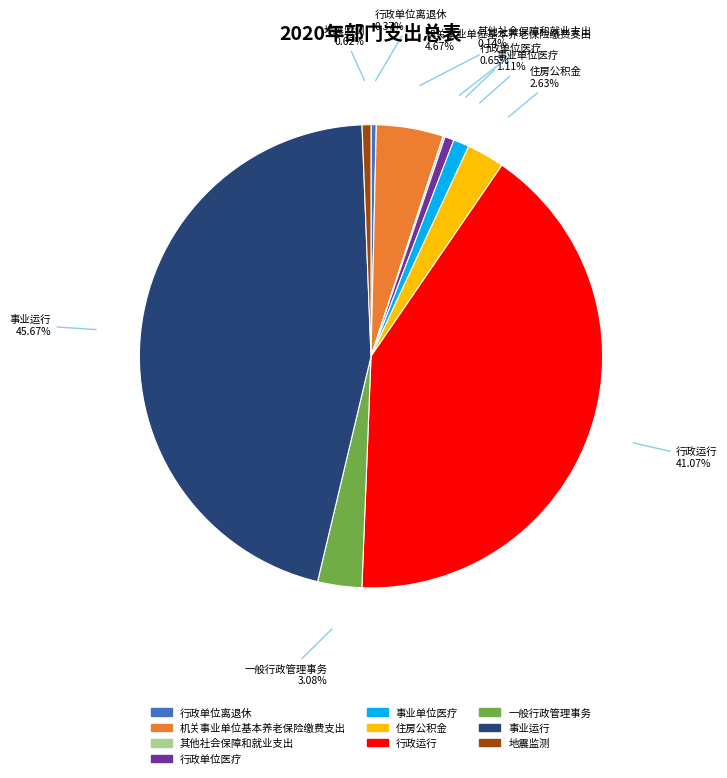

Is 事业单位医疗 the majority of the pie?

No